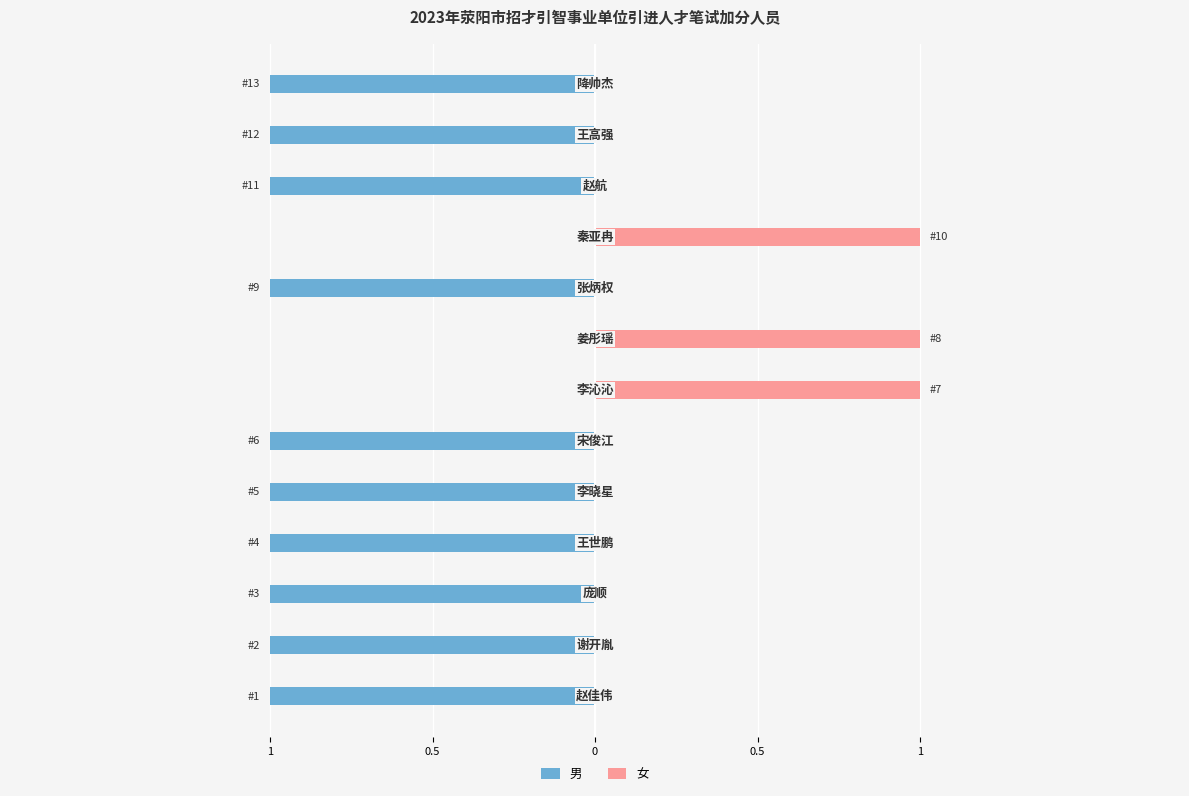

What are all the series names shown in the legend?

男, 女